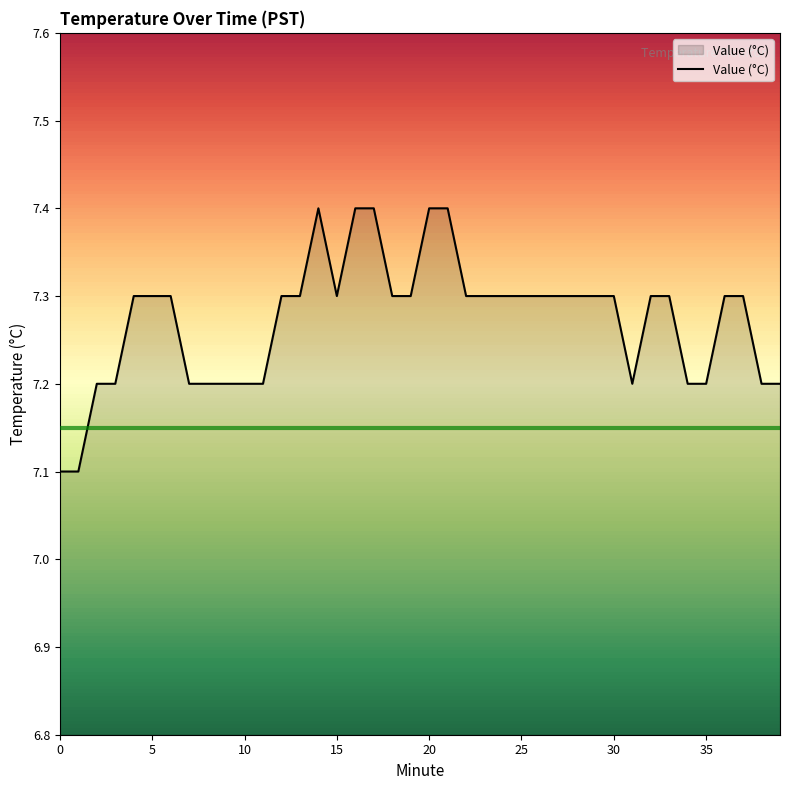

Does the chart have visible grid lines?

No